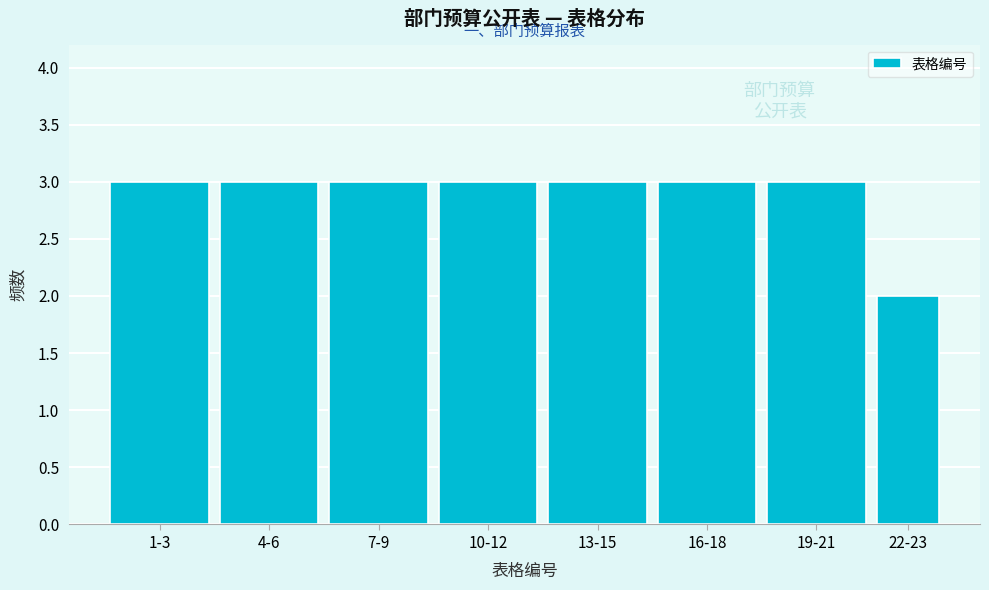

Reading right to left, list all the values displayed in this chart.

22-23=2	19-21=3	16-18=3	13-15=3	10-12=3	7-9=3	4-6=3	1-3=3